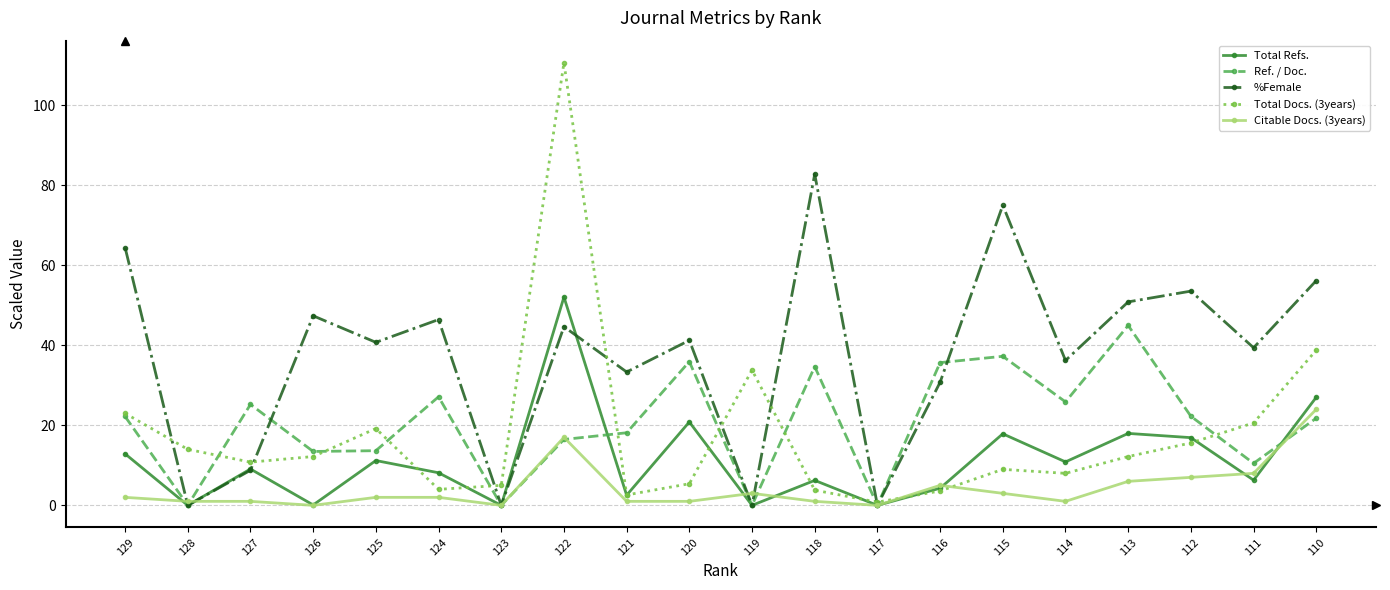

Where is the first local minimum for Total Docs. (3years)?

127